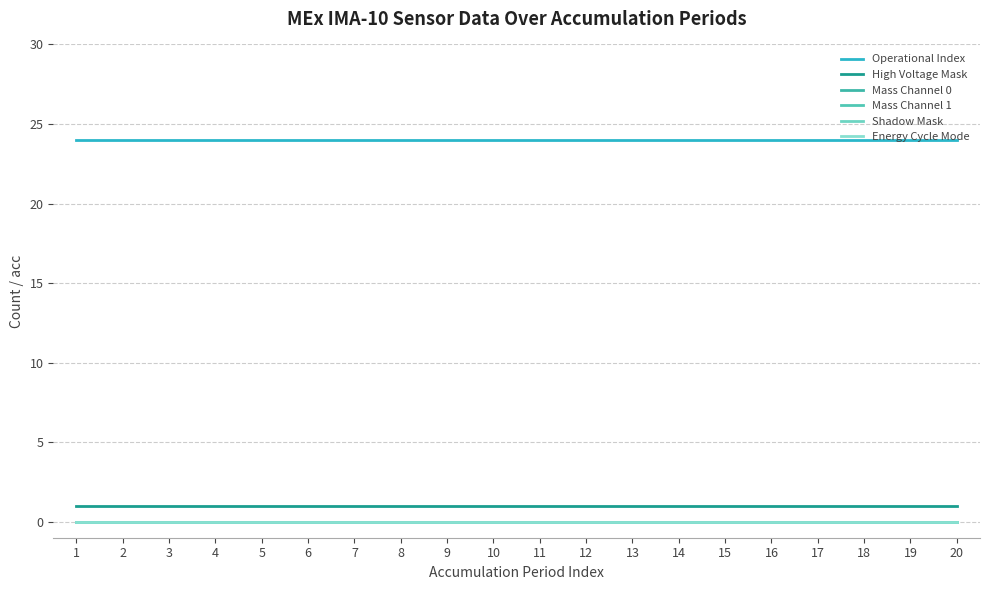

Does the chart have visible grid lines?

Yes